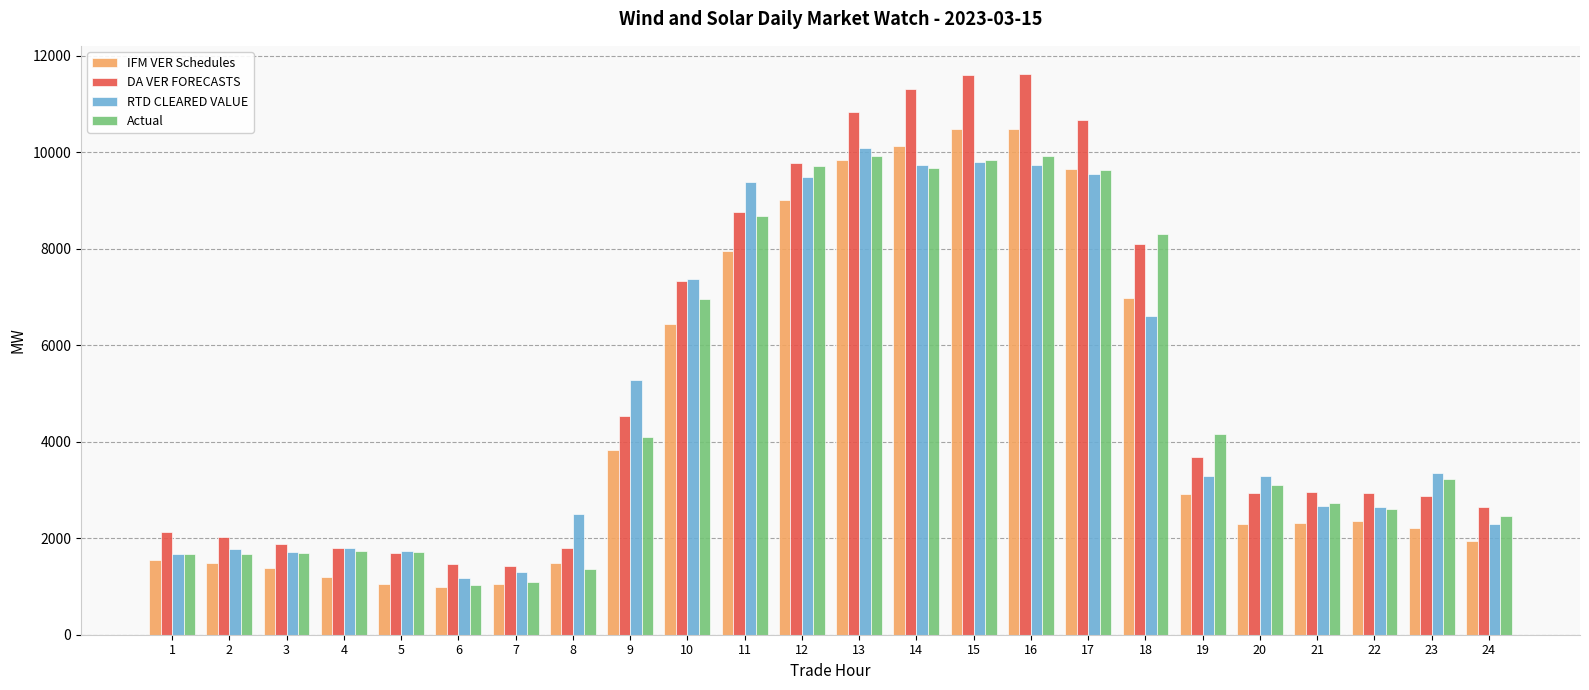

What is the difference between the Actual values at 19 and 21?

1442.1